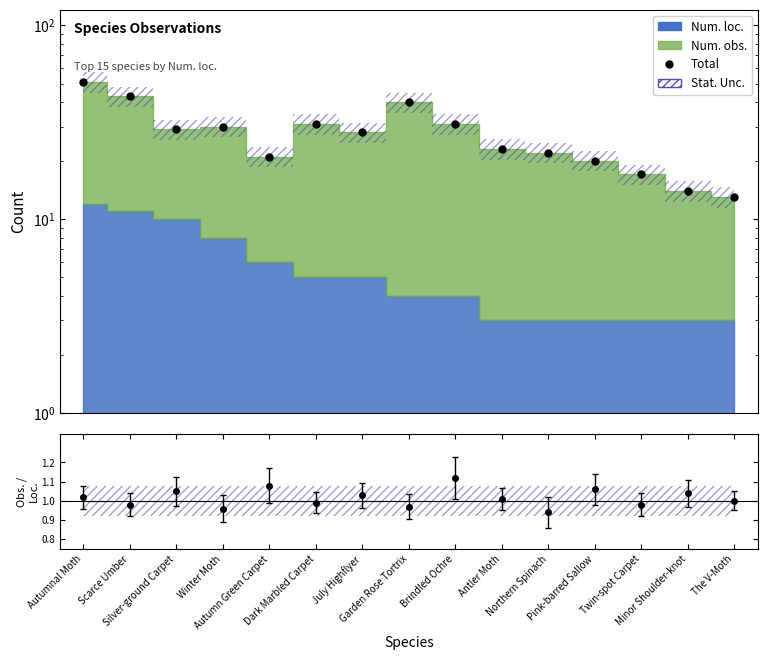

What value does the data have at The V-Moth?

13